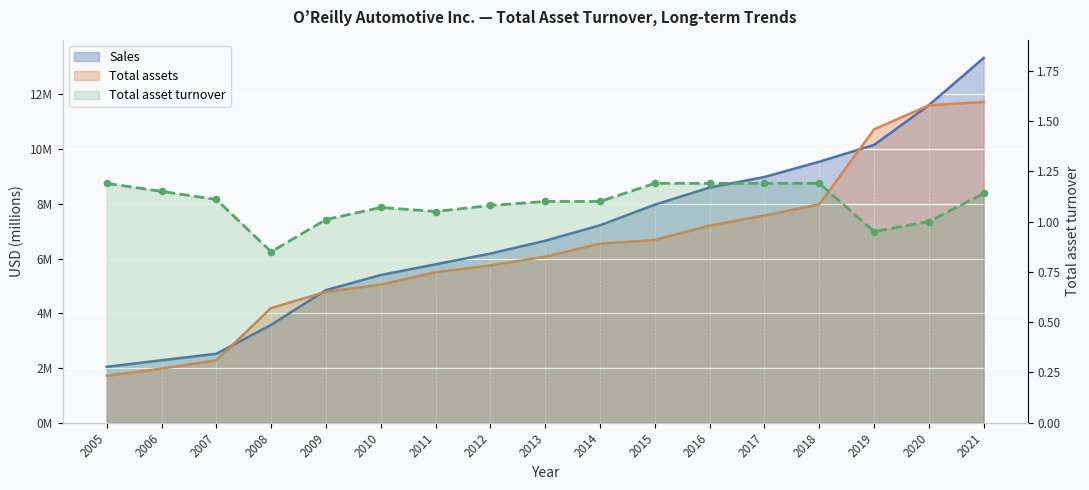

List the labels in order of Sales value, largest first.

2021, 2020, 2019, 2018, 2017, 2016, 2015, 2014, 2013, 2012, 2011, 2010, 2009, 2008, 2007, 2006, 2005